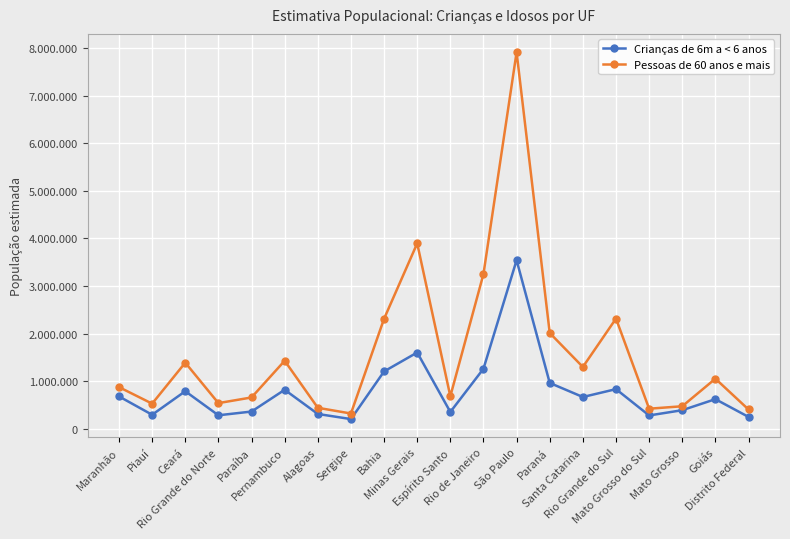

Rank the series by their average value, from highest to lowest.

Pessoas de 60 anos e mais, Crianças de 6m a < 6 anos